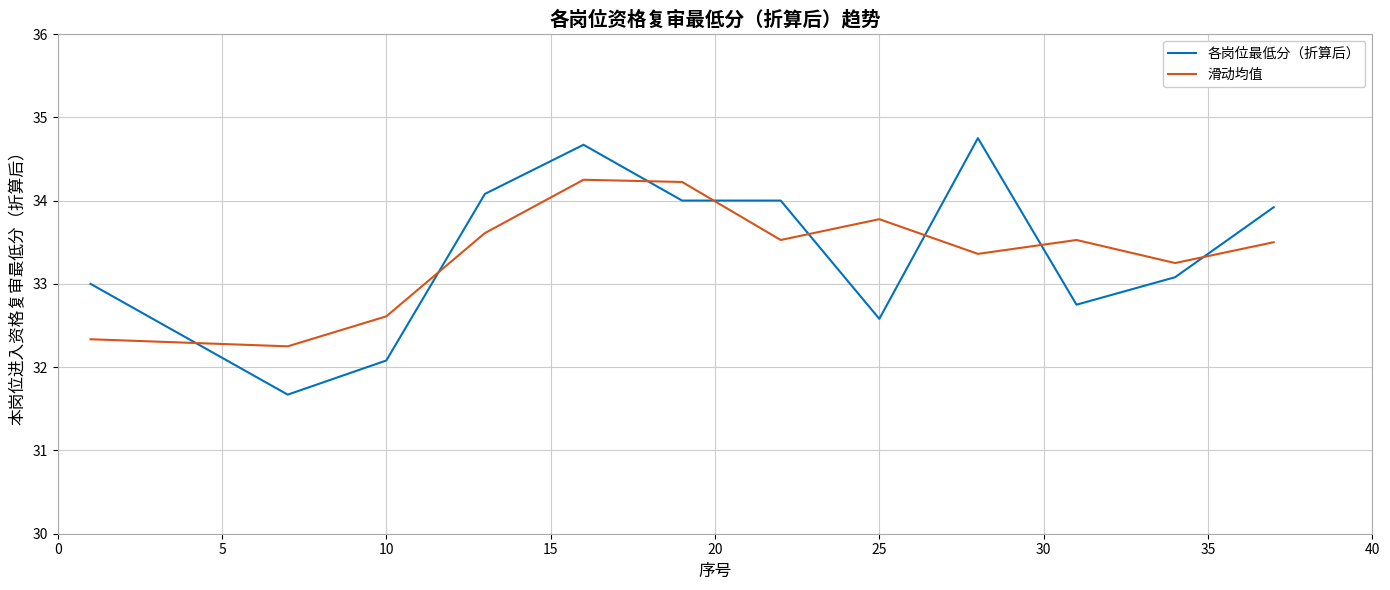

How many interior local valleys does the 滑动均值 series have?

4